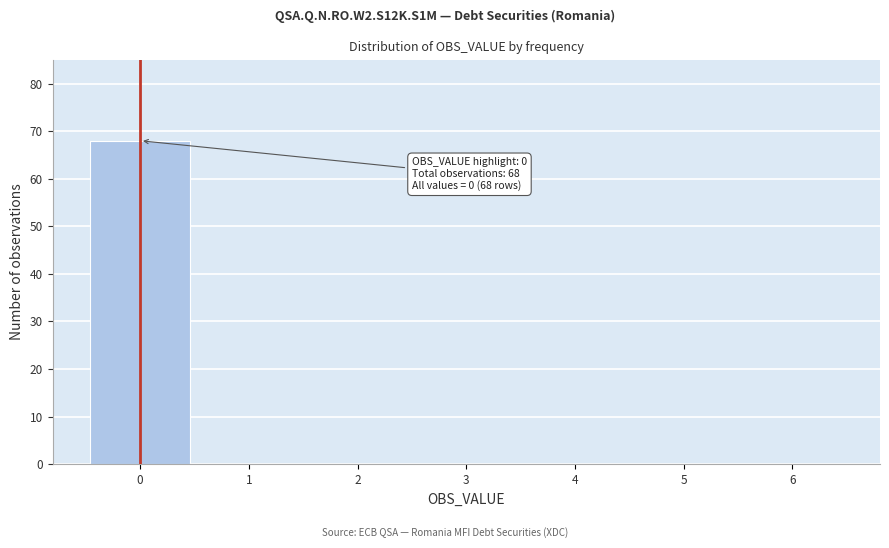

Over which range of the x-axis is the bar tallest?

-0.5 to 0.5